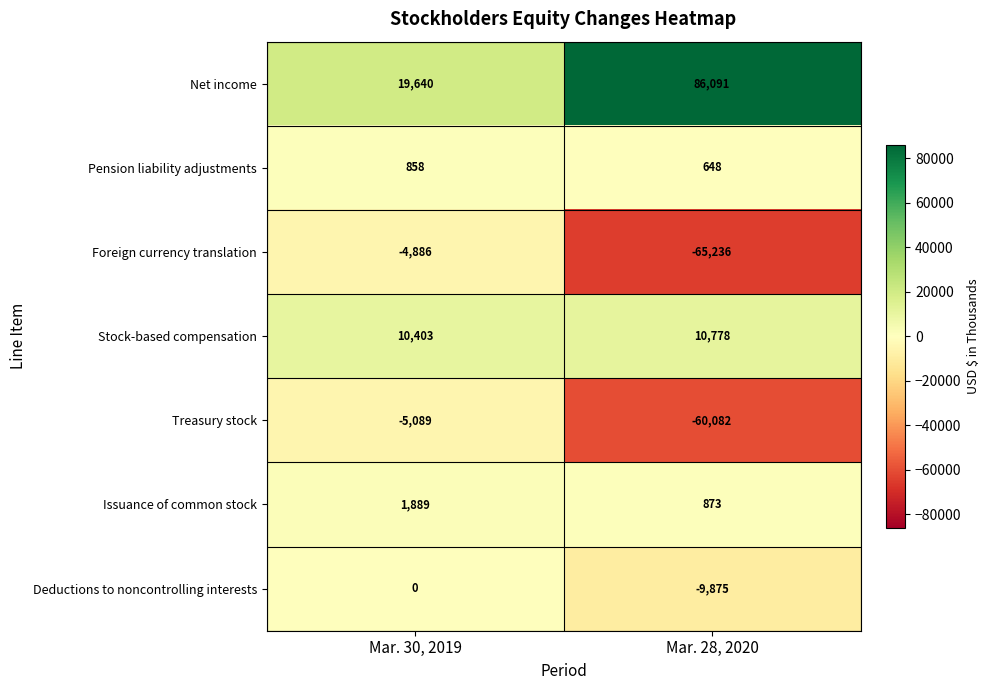

At which category is the sum across all series the highest?

Mar. 30, 2019